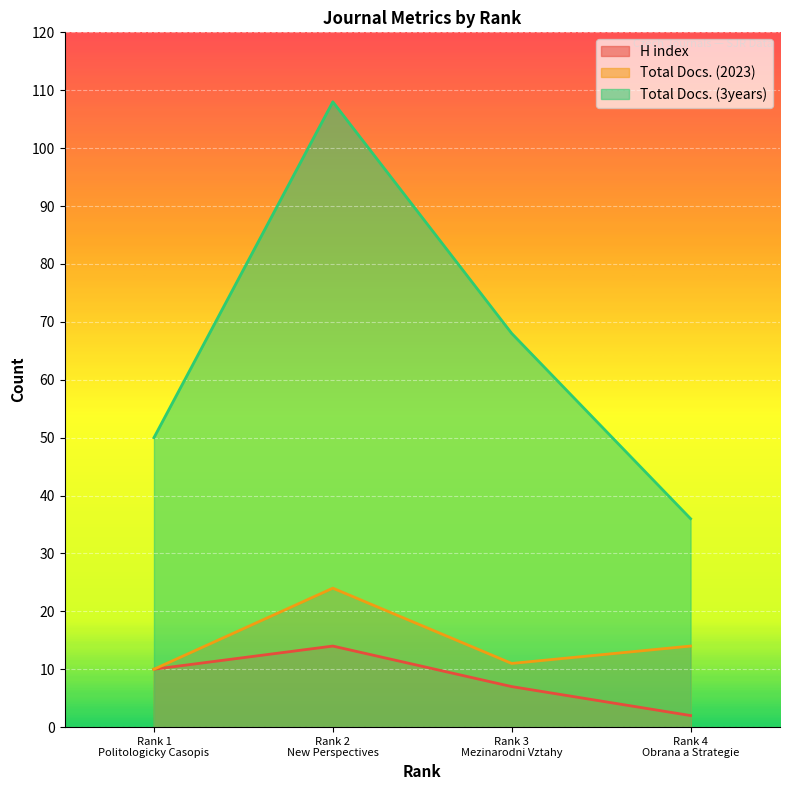

True or false: Total Docs. (3years) and Total Docs. (2023) cross at least once.

False